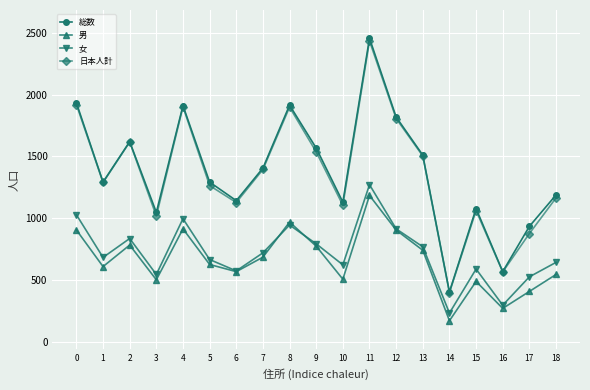

What is the minimum value for 日本人計?

399